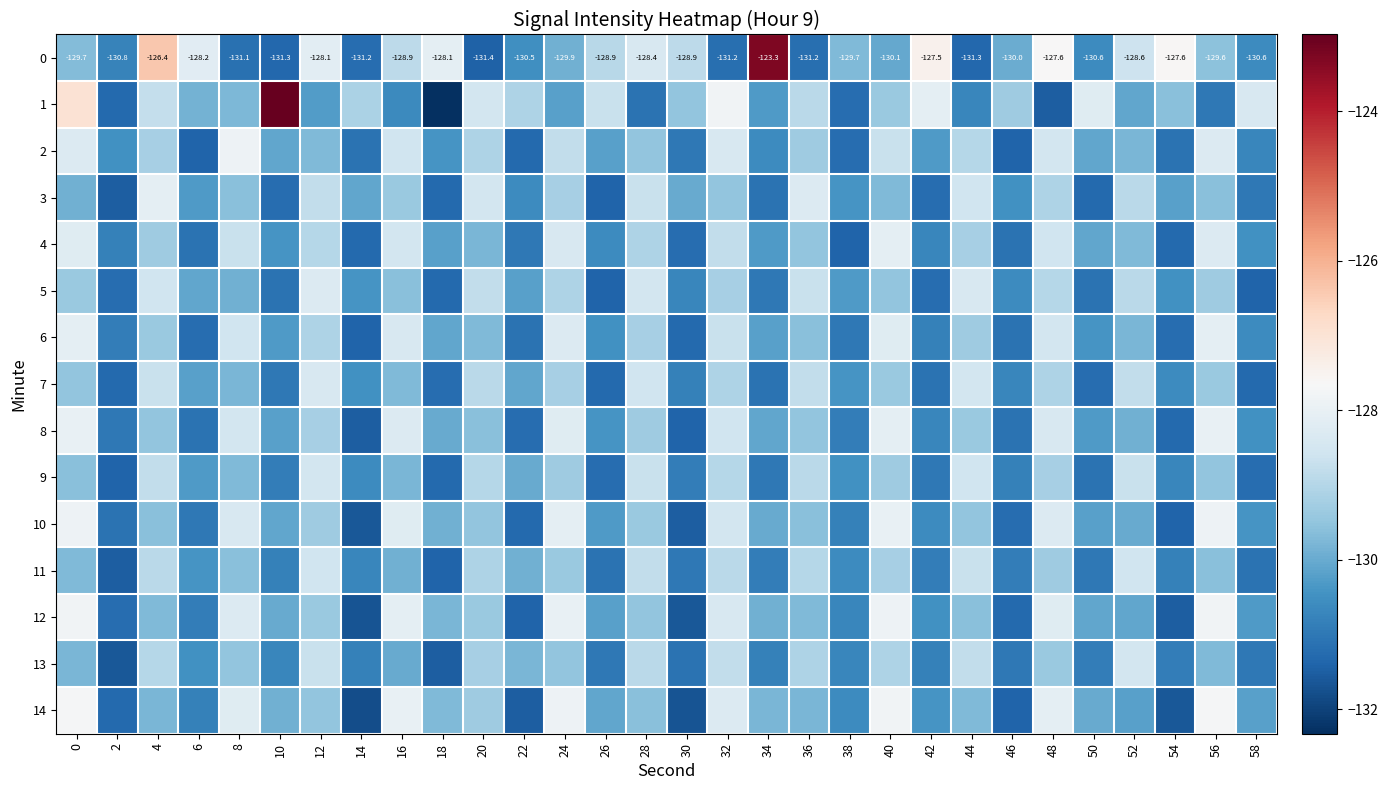

The 6 series shows -216.0 at 14. True or false?

False